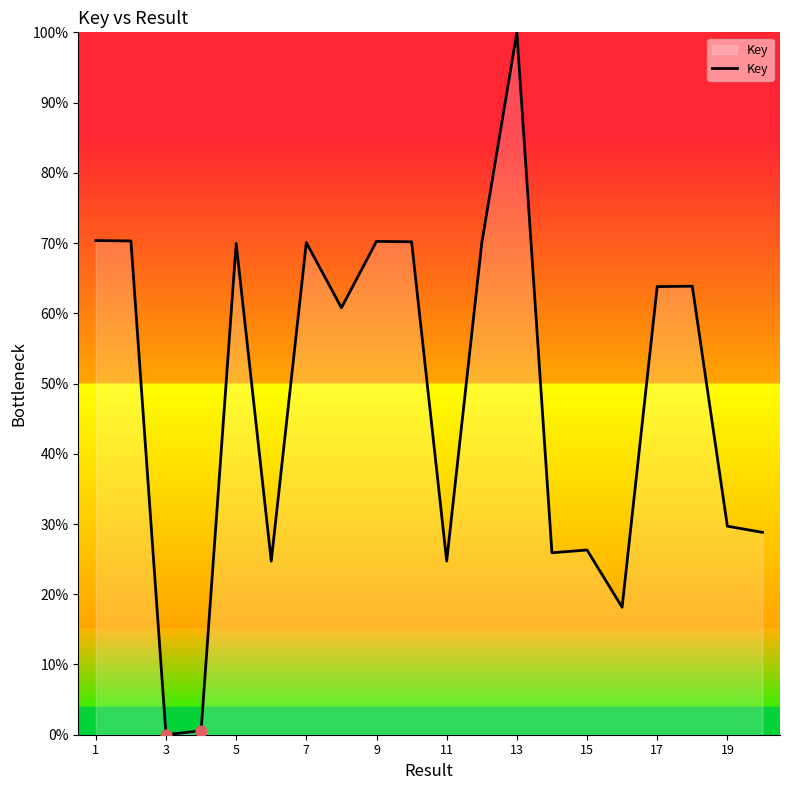

What is the maximum value shown in the chart?

100.0